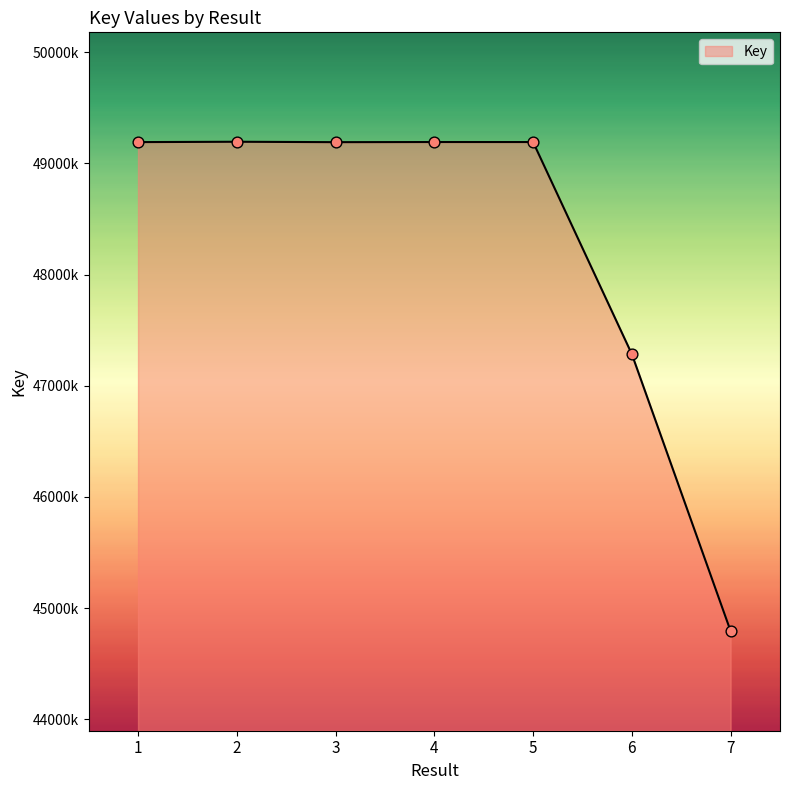

What is the change in value from 2 to 7?

-4399784